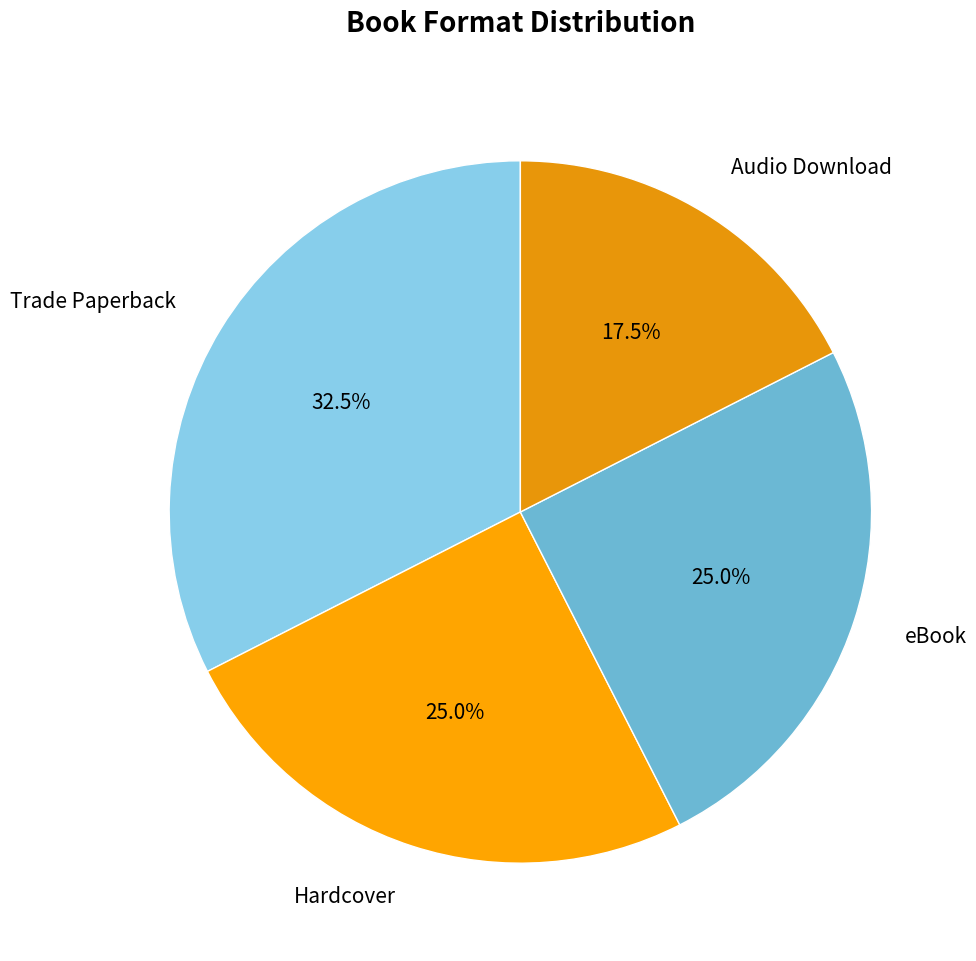

True or false: Hardcover accounts for 25% of the total.

True